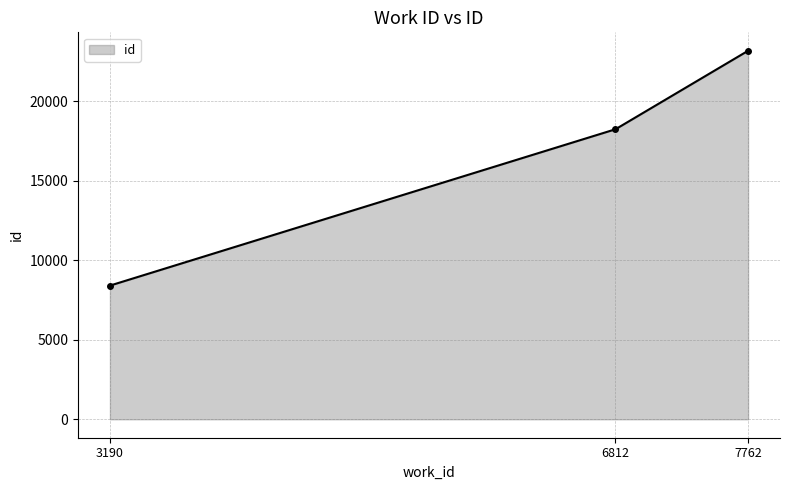

True or false: the data shows 23180 at 7762.

True